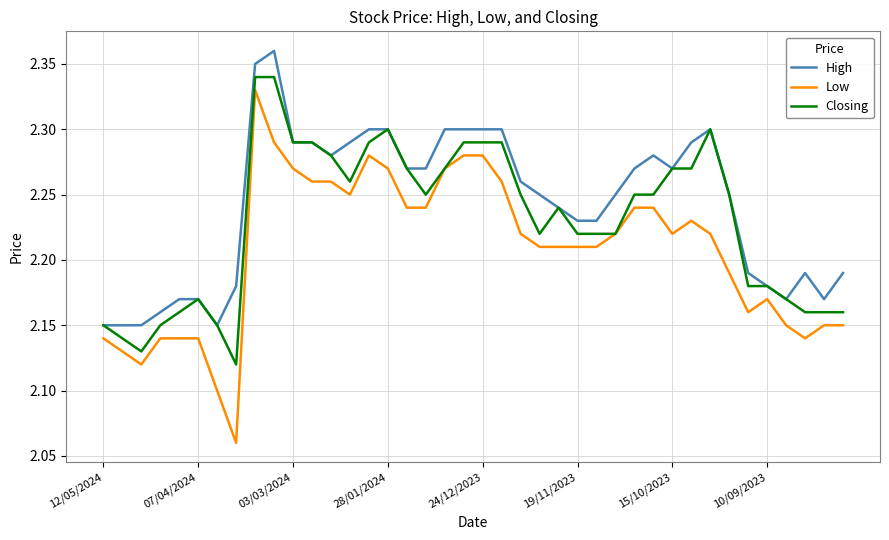

List the series in order of their peak value, highest first.

High, Closing, Low